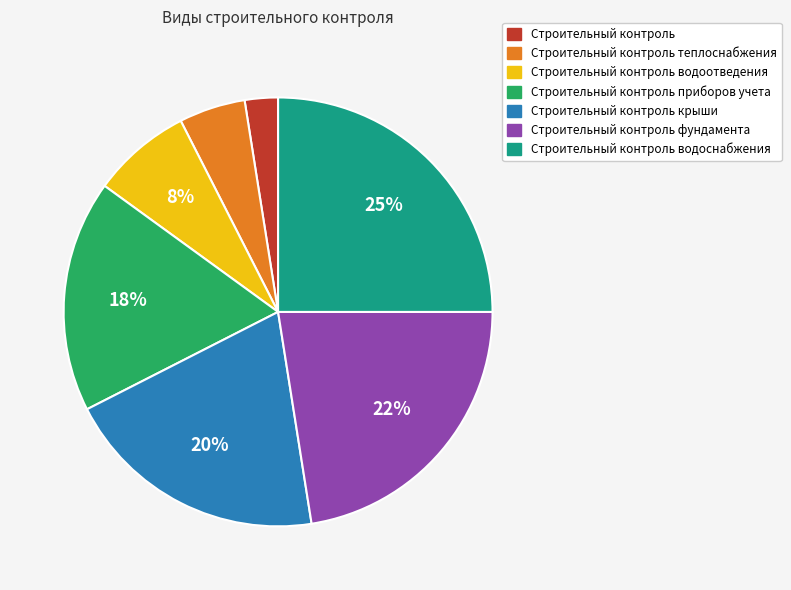

To the nearest percent, what is the average slice percentage?

14%